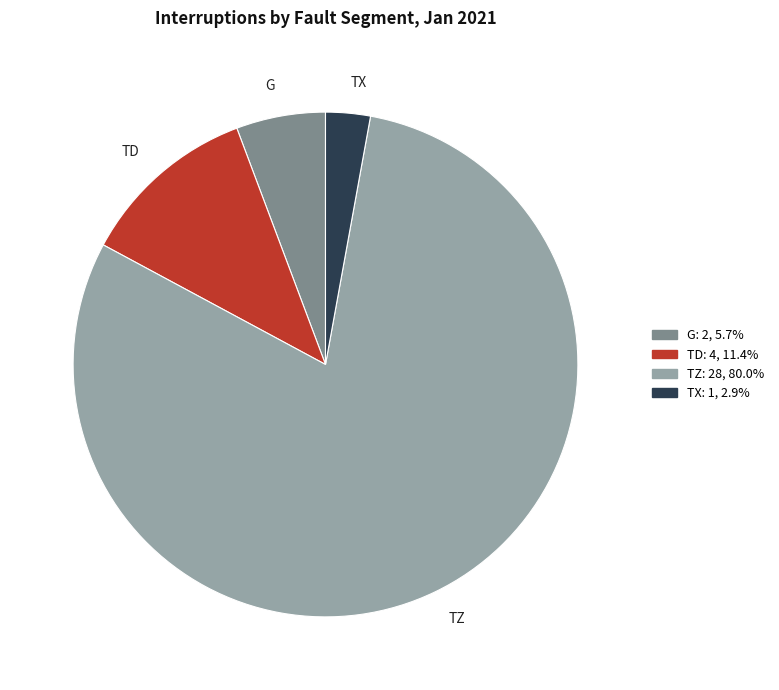

What is the ratio of the value at G to the value at TX?

2.0